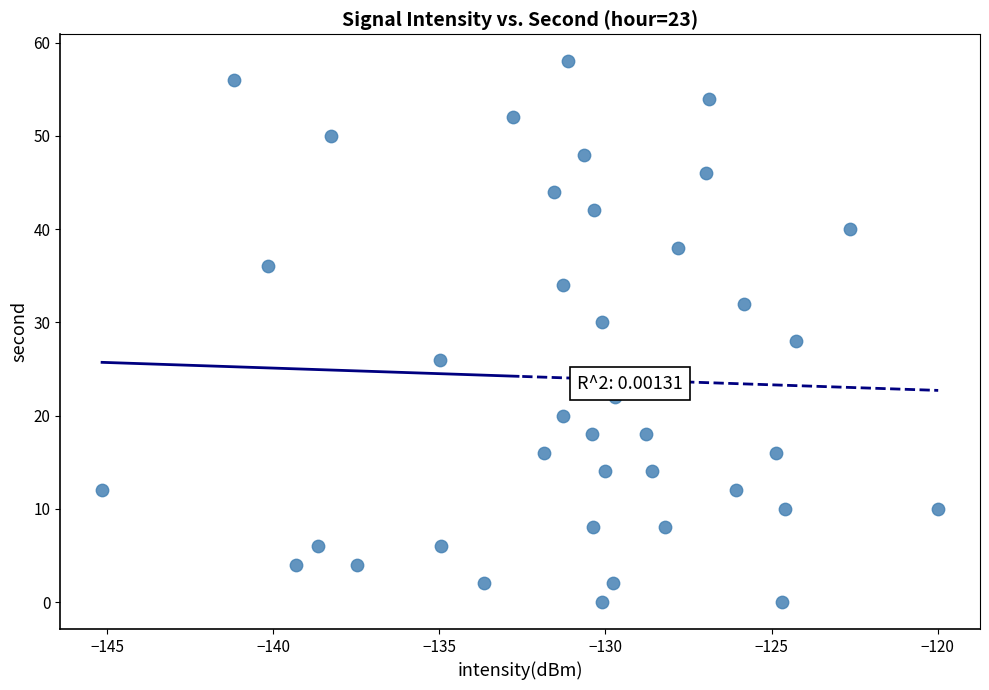

What is the range of Y values (max minus min)?

58